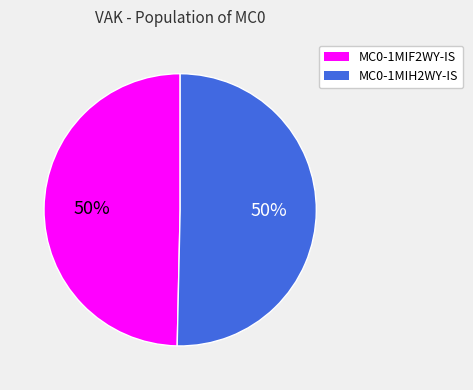

How many slices are in this pie chart?

2